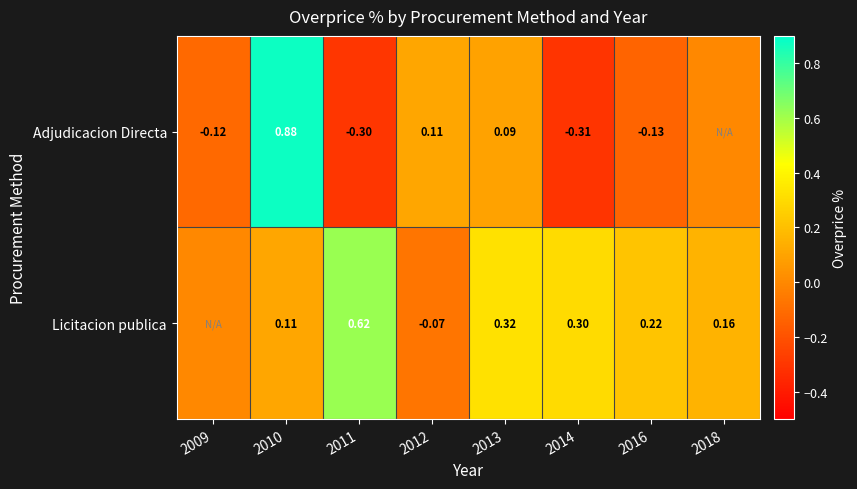

At how many categories does at least one series exceed 0?

7